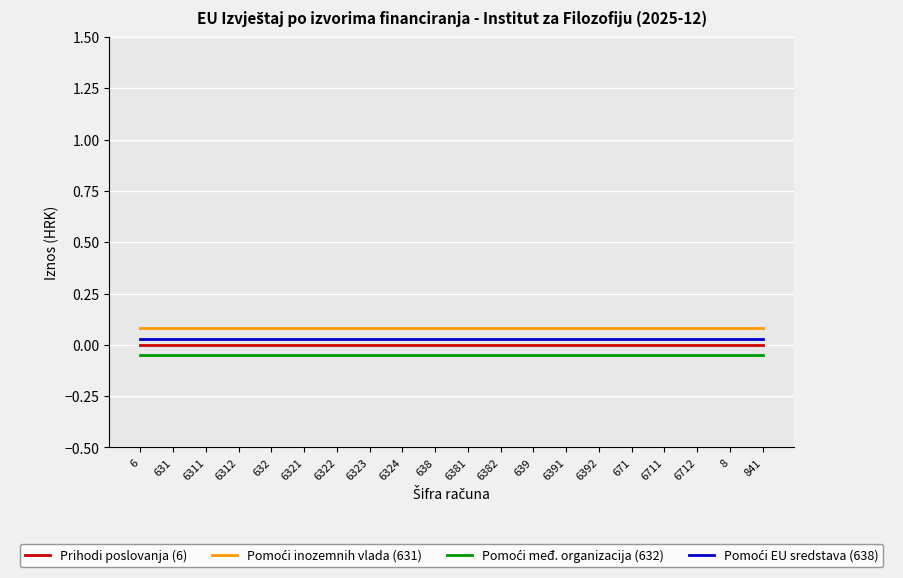

Does the chart have visible grid lines?

Yes